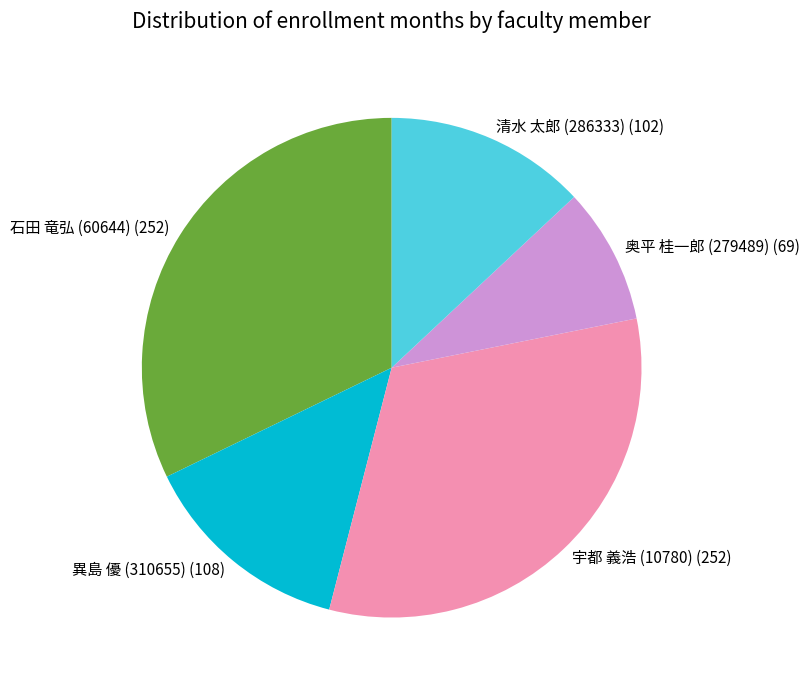

Does any single category account for the majority?

No